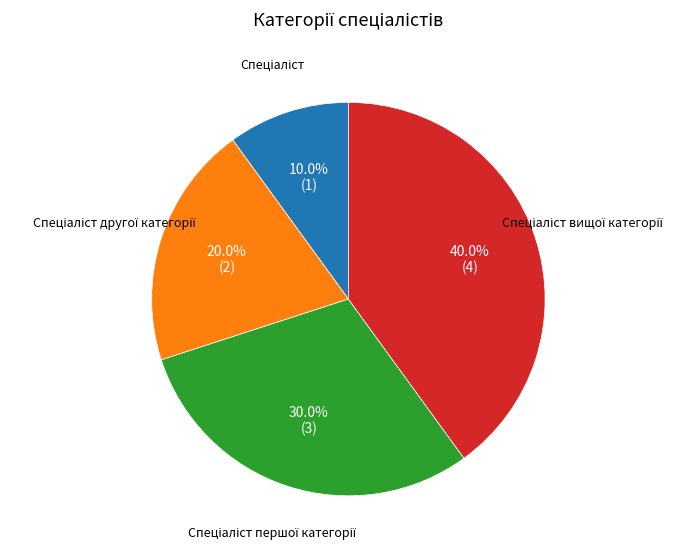

Is there any slice that represents more than half of the pie?

No